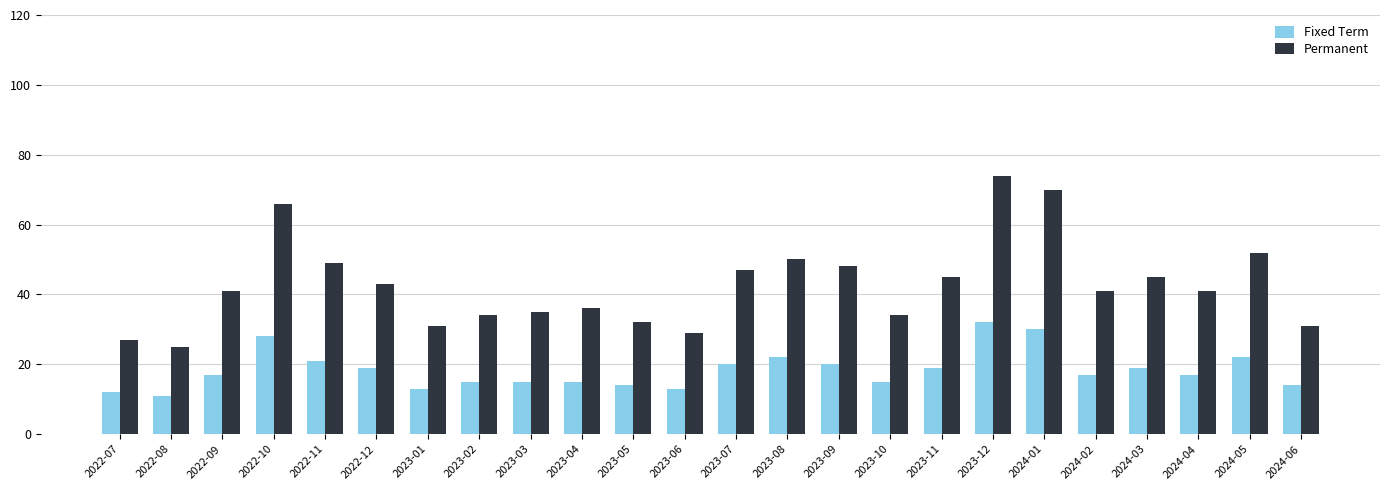

List the series in order of their overall mean, highest first.

Permanent, Fixed Term